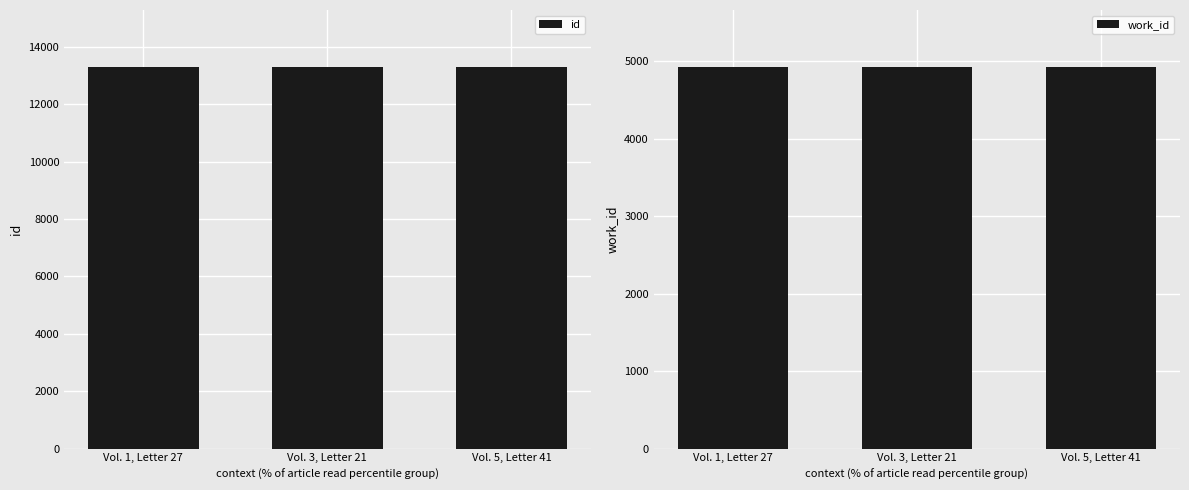

What is the difference between the maximum and minimum values in the id series?

10